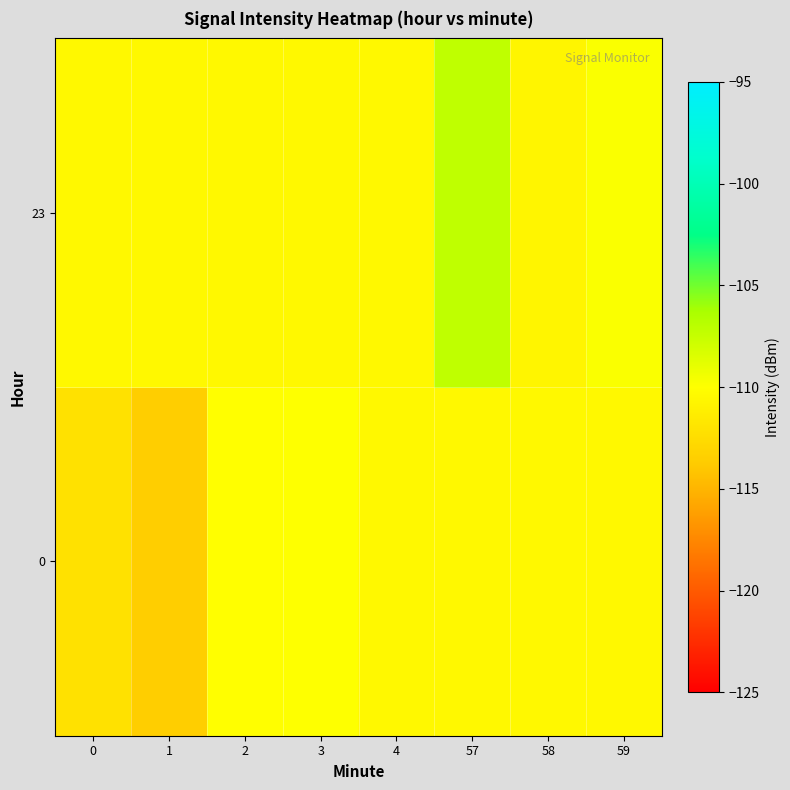

Reading left to right, list all the values displayed in this chart.

0: 0=-112.2	1=-113.5	2=-110.0	3=-110.0	4=-110.5	57=-110.5	58=-110.5	59=-110.5
23: 0=-110.5	1=-110.5	2=-110.5	3=-110.5	4=-110.5	57=-107.2	58=-110.7	59=-109.8